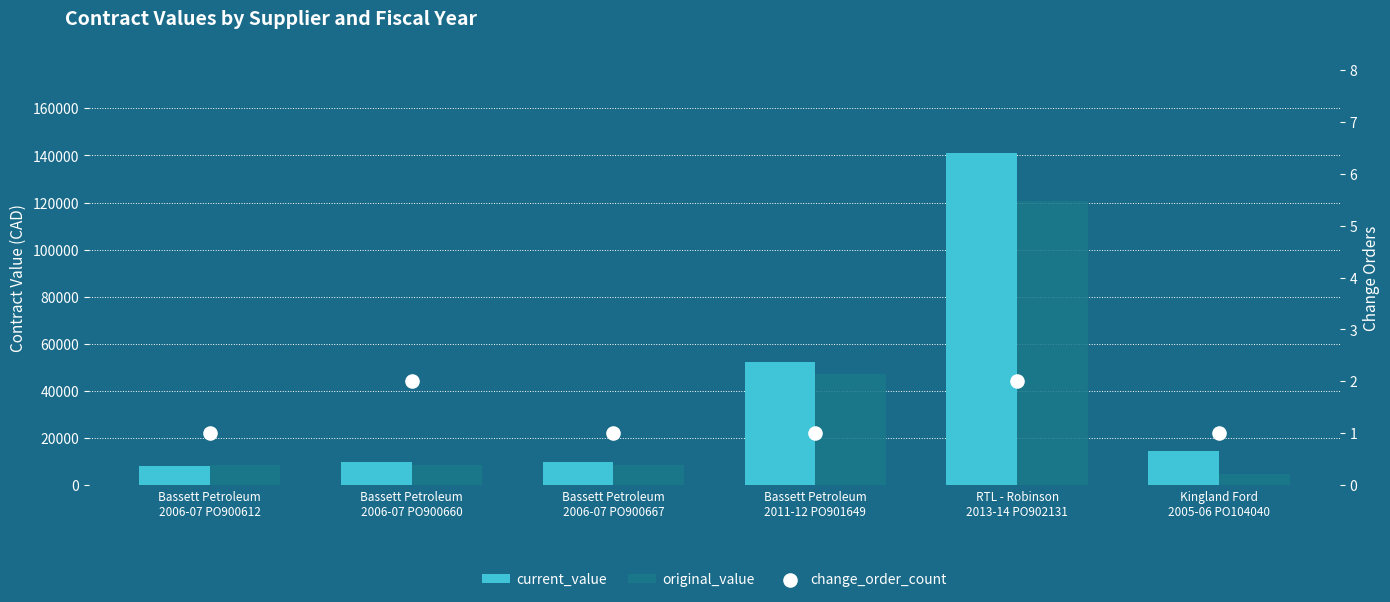

Which series has the largest total across all categories?

current_value